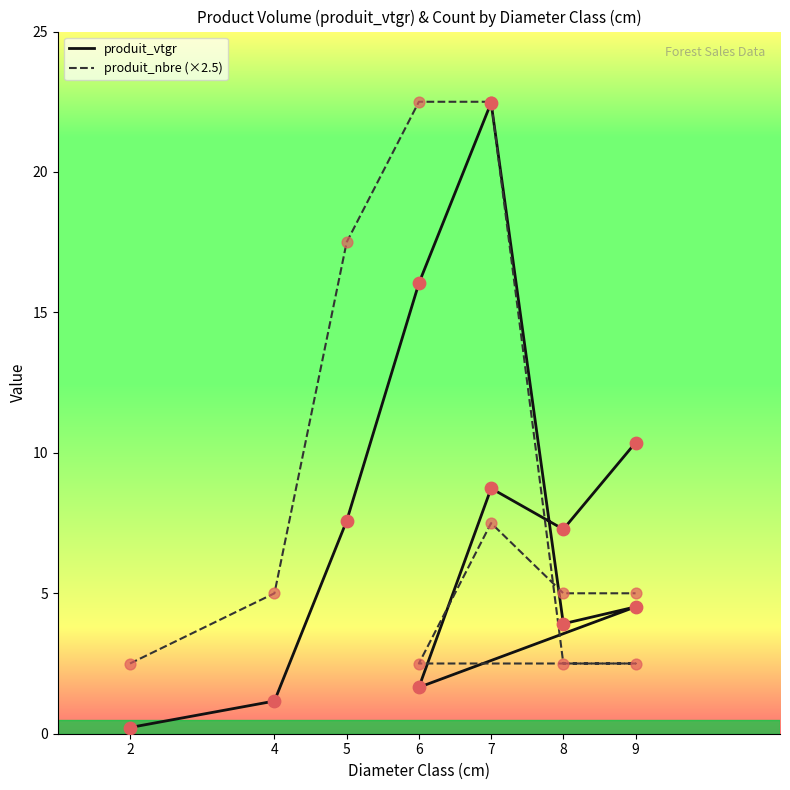

At how many categories does at least one series exceed 1?

11